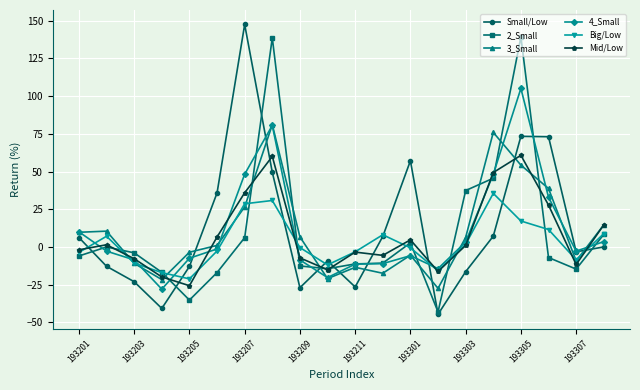

True or false: 4_Small has more than 2 interior local peaks.

True